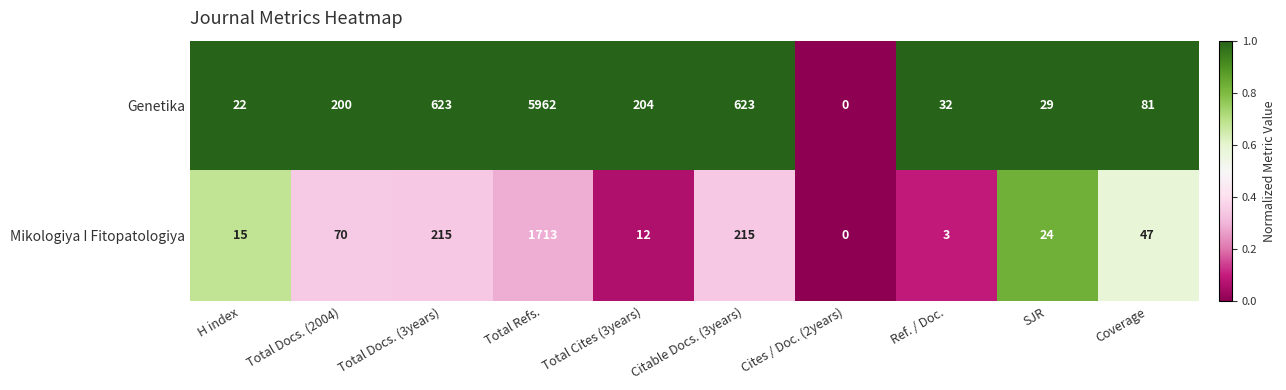

What is the maximum value shown in the chart?

5962